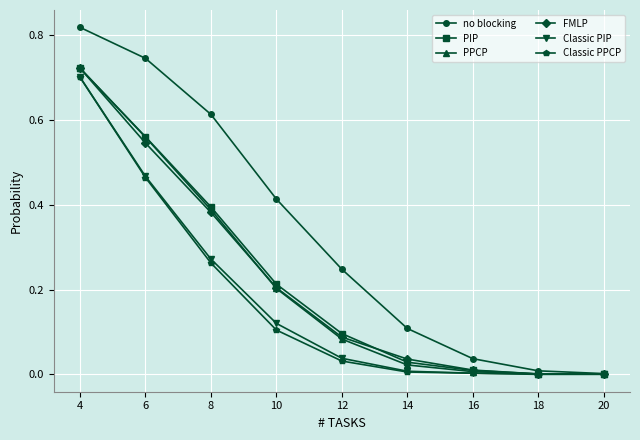

The value of no blocking at 4 is 1.1. True or false?

False